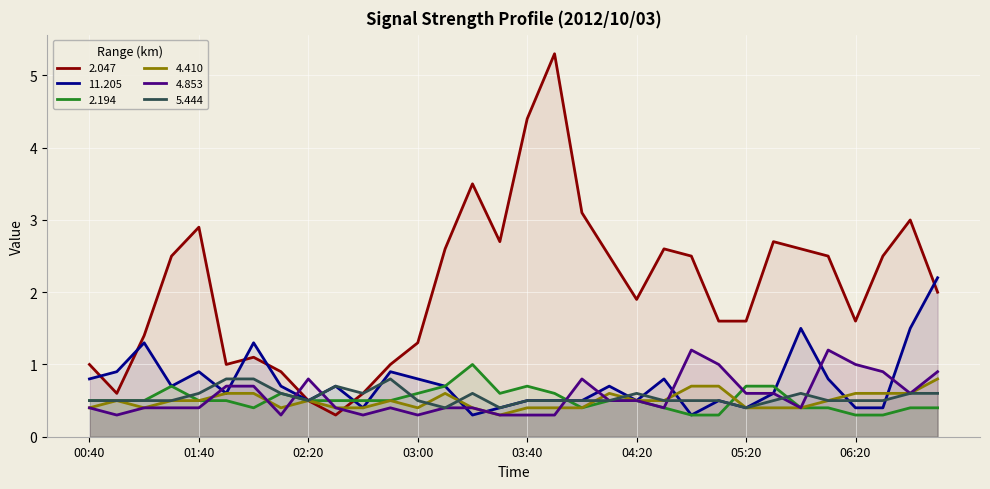

What is the difference between the maximum and second lowest values in the 4.410 series?

0.4